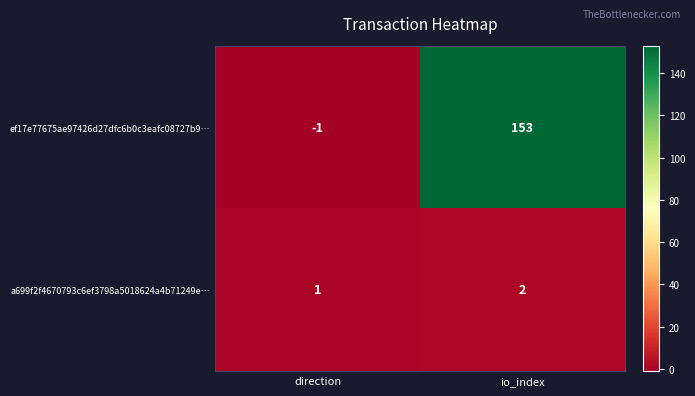

What is the total value across all series at io_index?

155